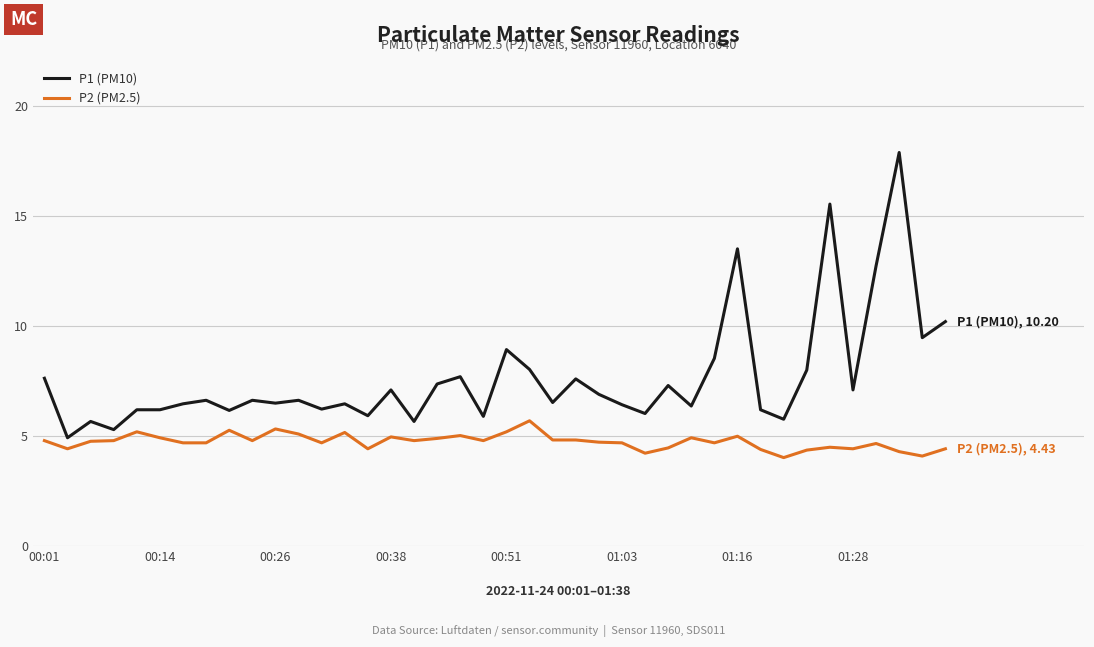

What are all the series names shown in the legend?

P1 (PM10), P2 (PM2.5)